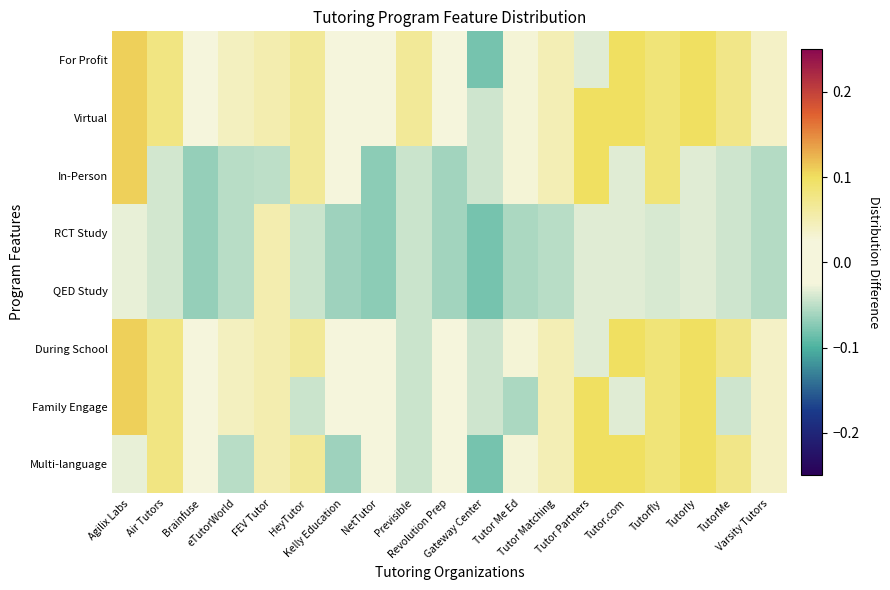

What is the smallest value displayed?

-0.1